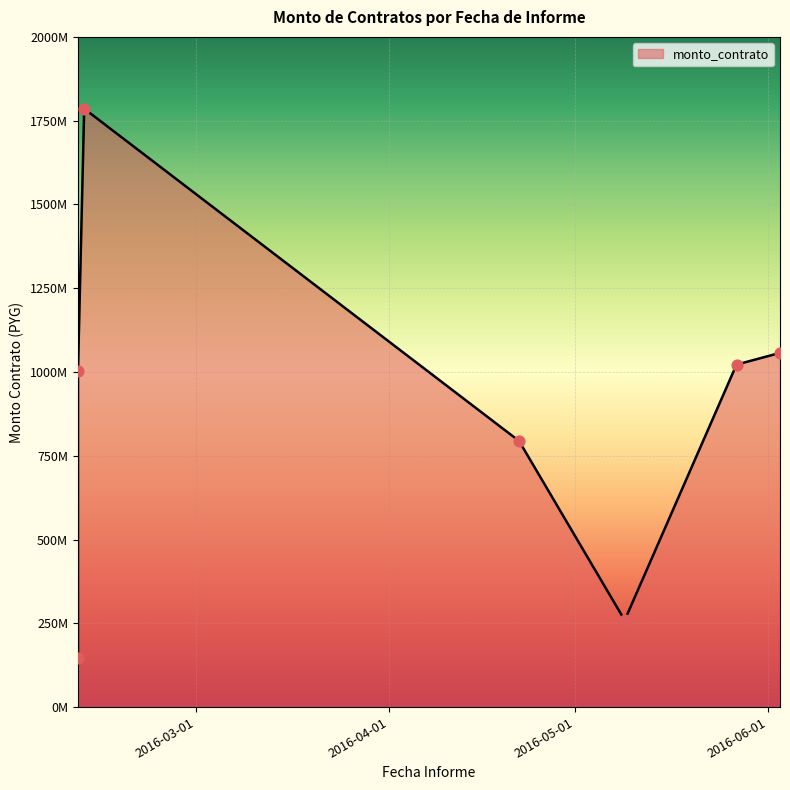

What is the ratio of the value at 2016-02-12 to the value at 2016-02-11?

1.8